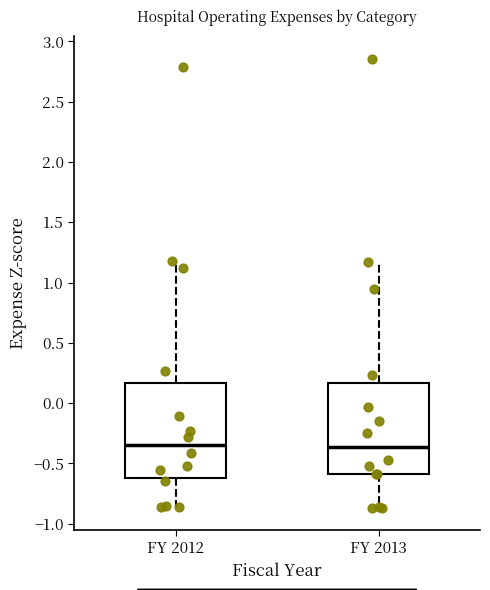

Where does the median line of the box for FY 2013 sit on the y-axis? The values are not printed on the chart, so give them approximately, as read against the axis.

-0.35